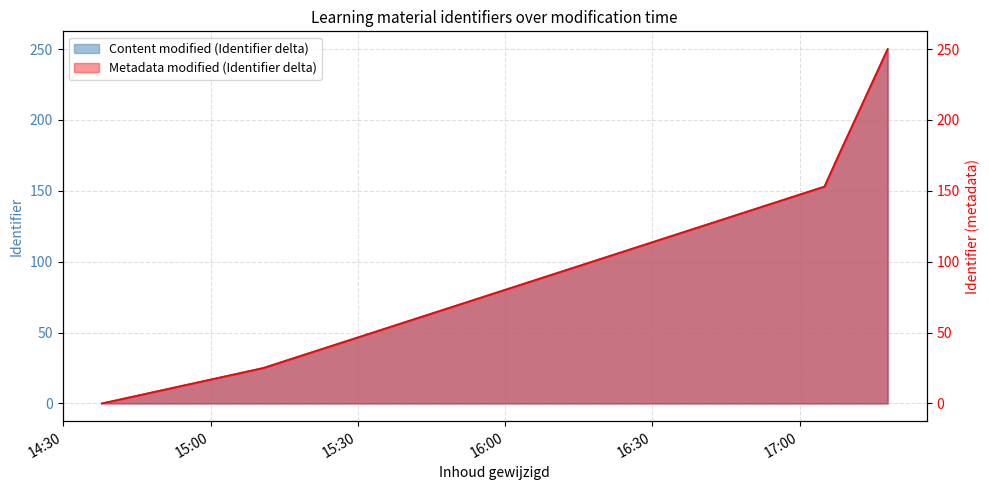

At which category is the sum across all series the highest?

2018-03-27 17:17:55